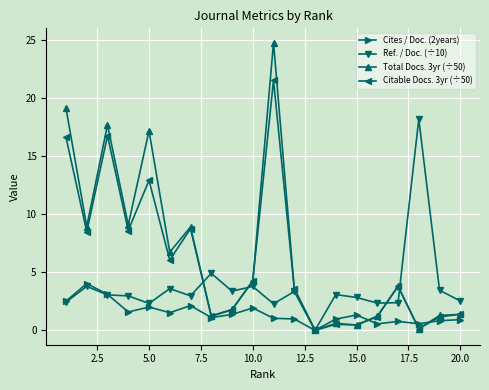

How many values in the Citable Docs. 3yr (÷50) series are below 3?

9